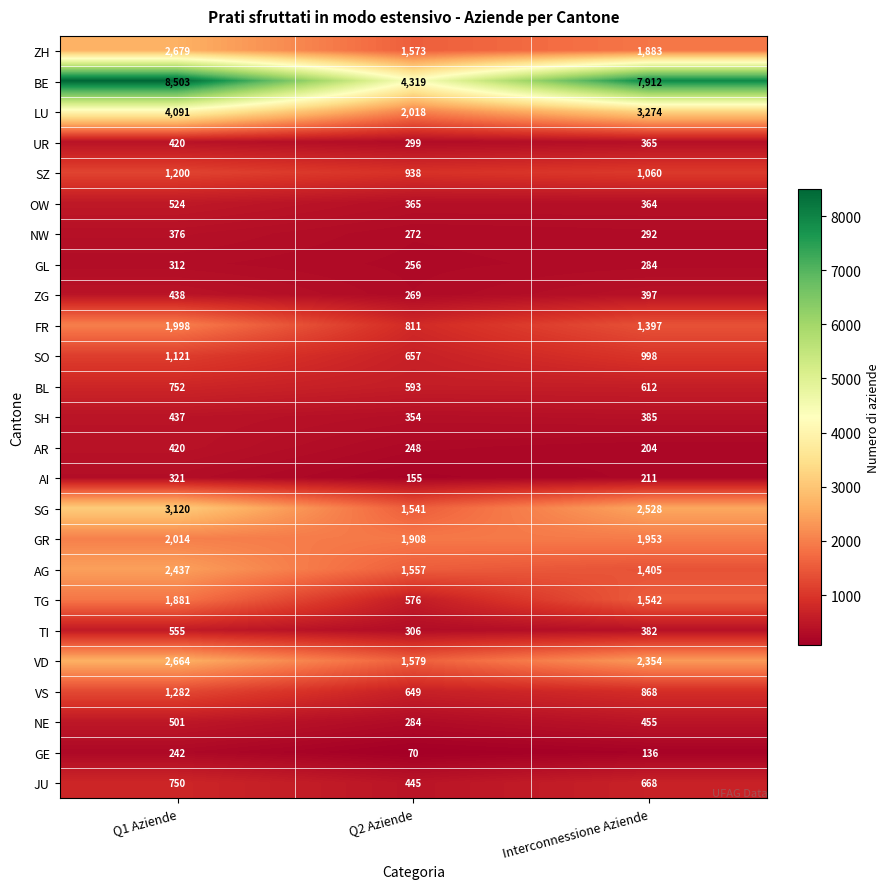

Is it true that NW equals 376 at Q1 Aziende?

True